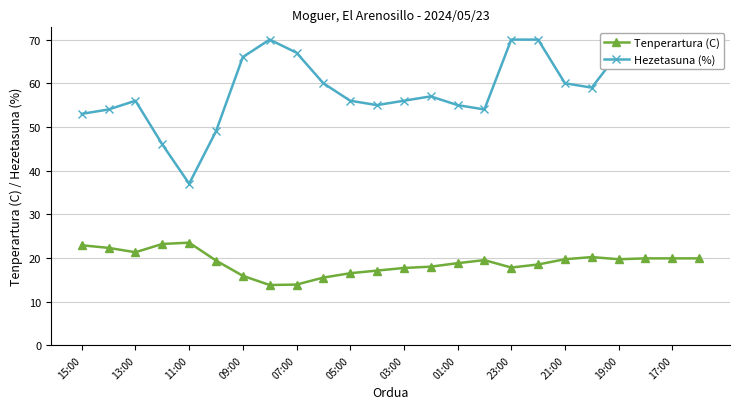

Rank the series by their maximum value, from highest to lowest.

Hezetasuna (%), Tenperartura (C)